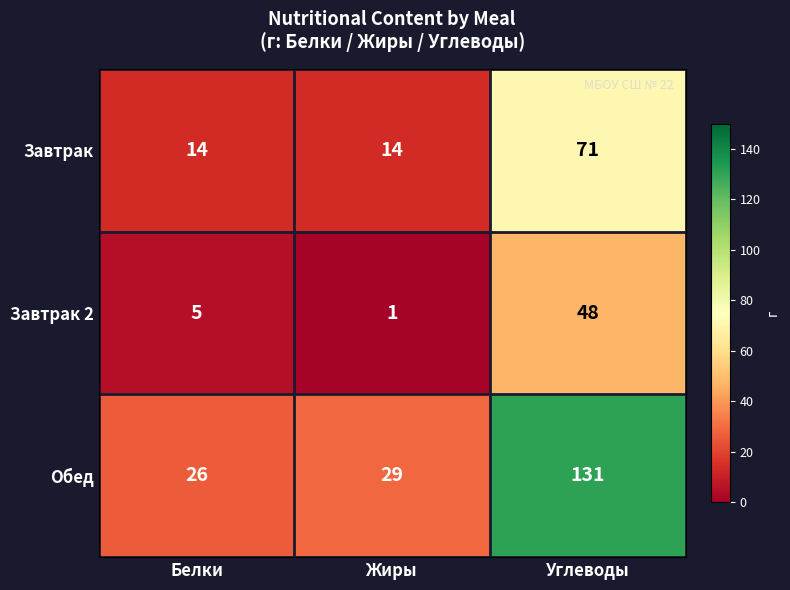

What is the difference between the maximum and minimum values in the Обед series?

105